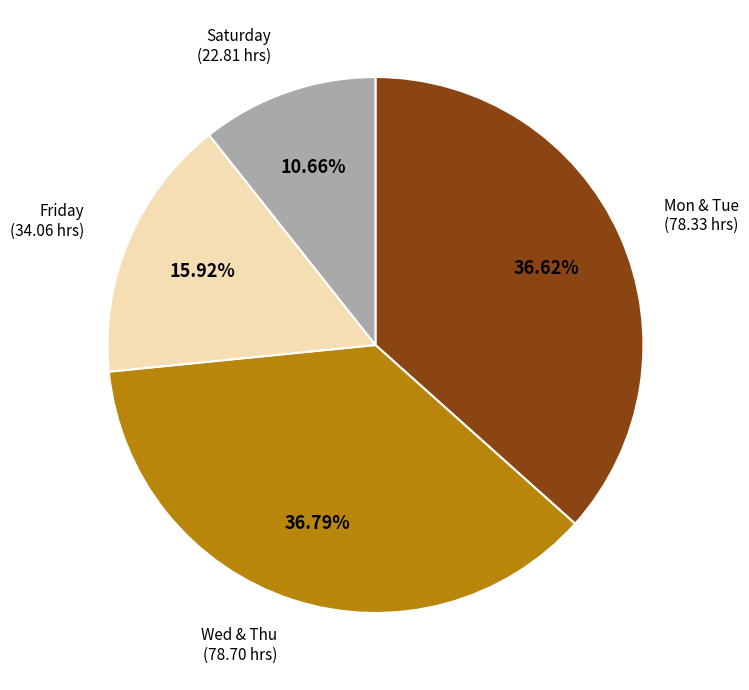

How many slices are in this pie chart?

4